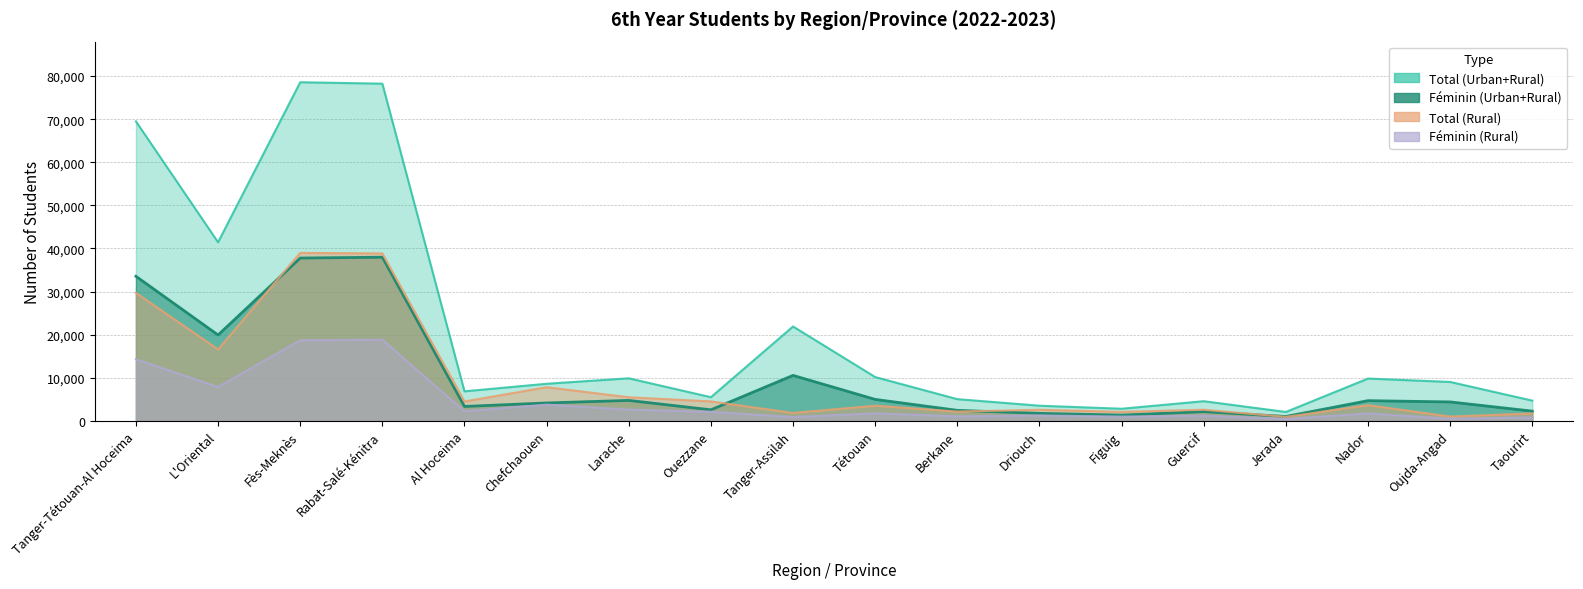

The value of Féminin (Rural) at Oujda-Angad is 480. True or false?

True